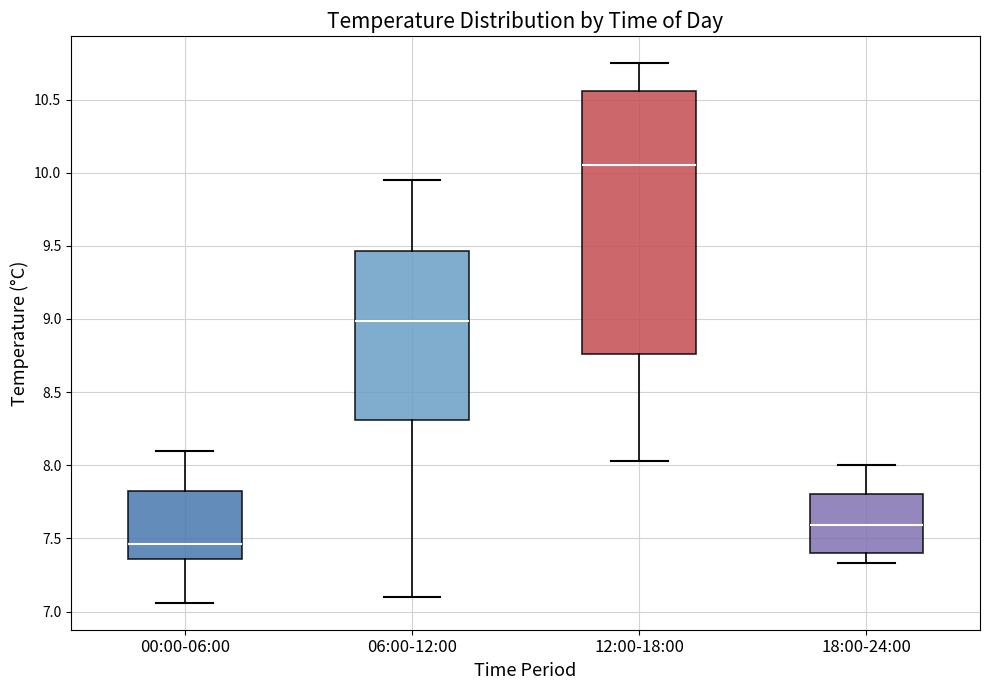

Reading left to right, read every box against the y-axis: the position of its median line, the range the box covers, and the ends of its whiskers. The values are not printed on the chart, so give them approximately, as read against the axis.

00:00-06:00: median 7.45, box 7.35 to 7.85, whiskers 7.05 to 8.10
06:00-12:00: median 9.00, box 8.30 to 9.45, whiskers 7.10 to 9.95
12:00-18:00: median 10.05, box 8.75 to 10.55, whiskers 8.05 to 10.75
18:00-24:00: median 7.60, box 7.40 to 7.80, whiskers 7.35 to 8.00